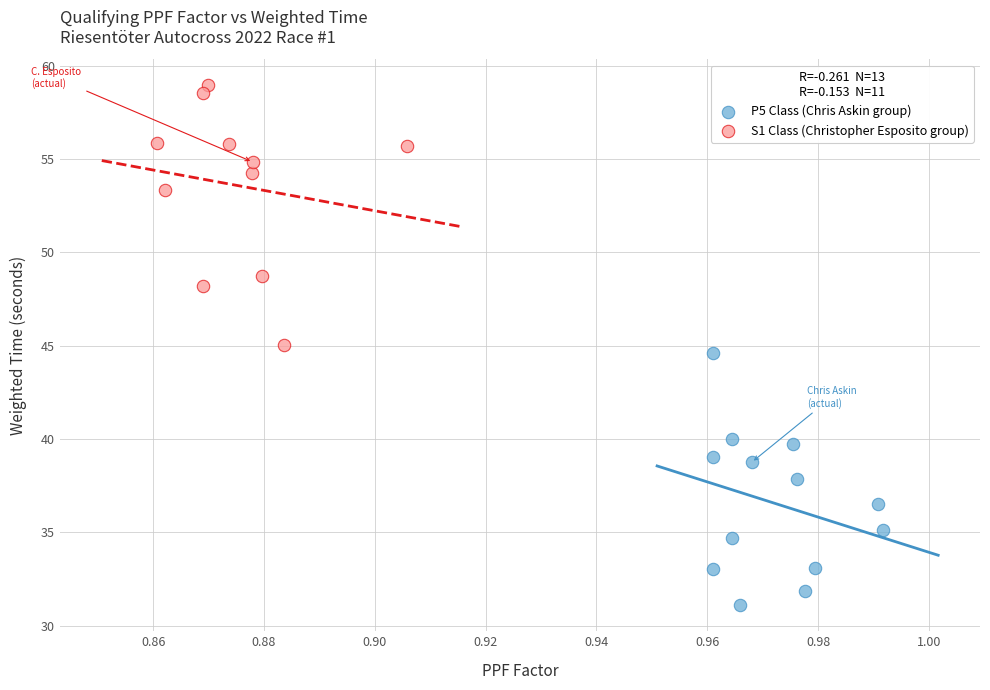

Which series contains the lowest Y value?

P5 Class (Chris Askin group)